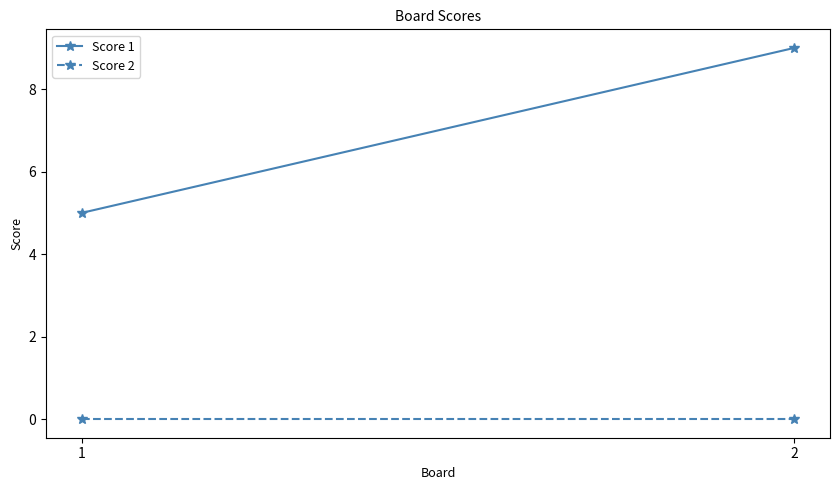

List the labels in order of Score 1 value, smallest first.

1, 2